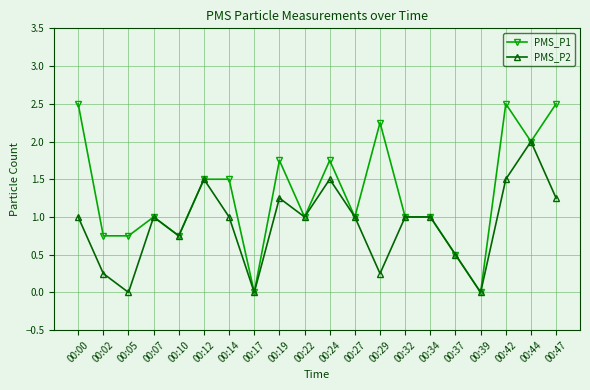

What is the maximum value shown in the chart?

2.5